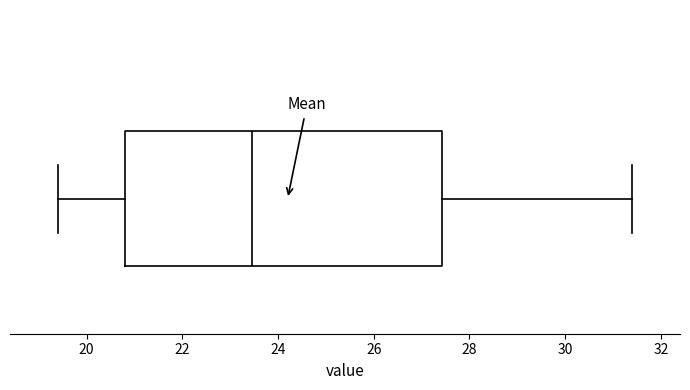

Where does the left whisker of the box end on the x-axis? The values are not printed on the chart, so give them approximately, as read against the axis.

19.4